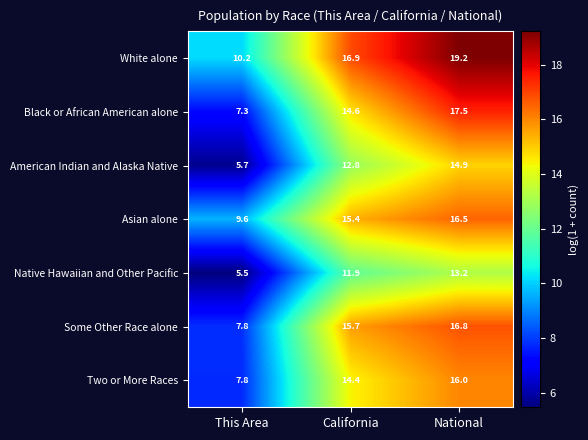

Where is Asian alone nearest to the value 13?

California